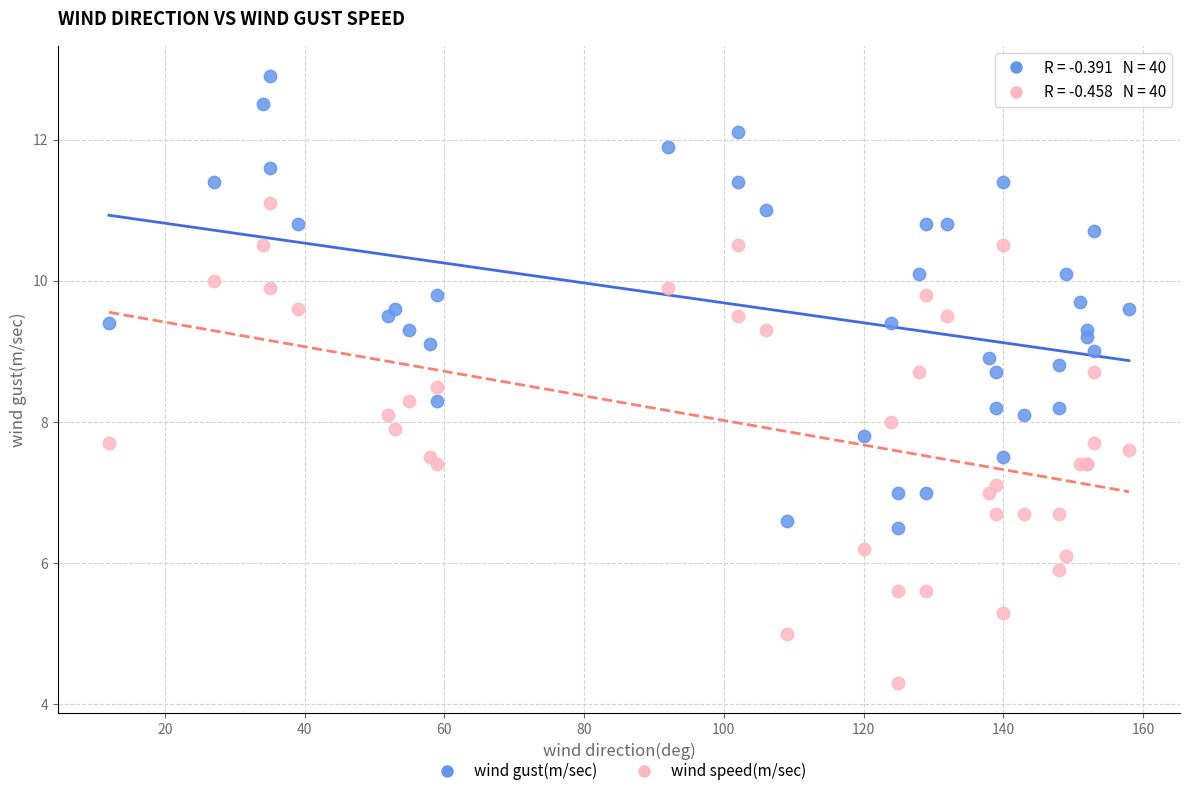

Which series reaches the minimum Y coordinate?

wind speed(m/sec)